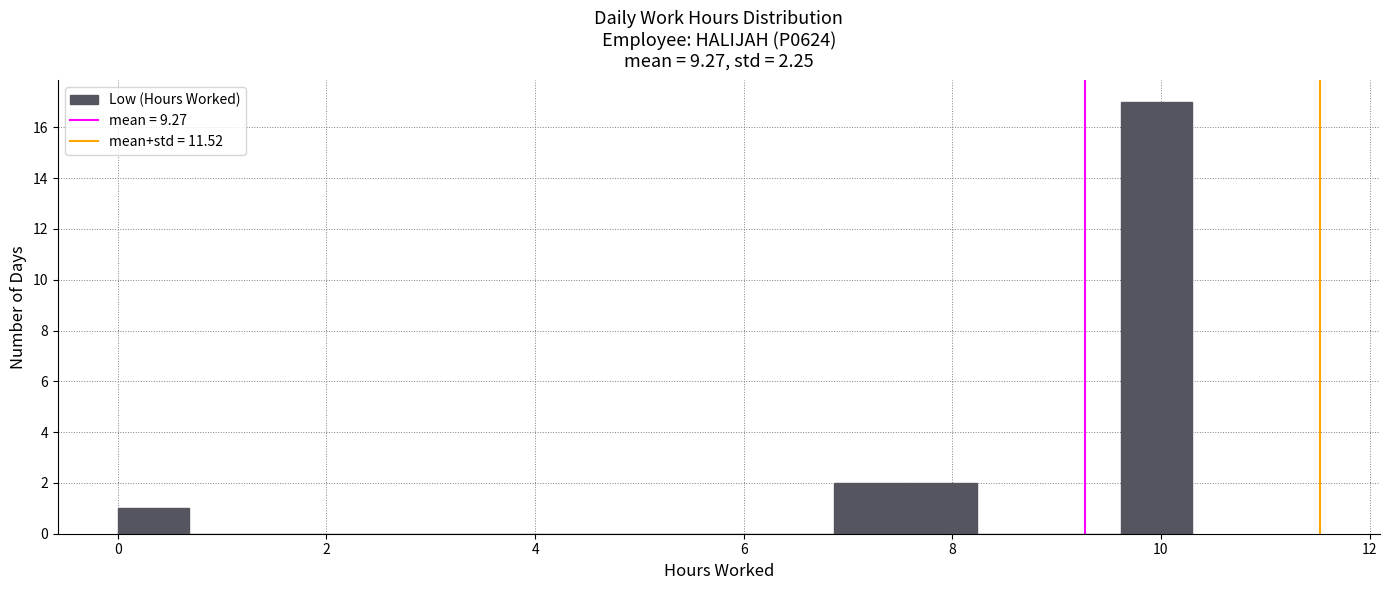

Read against the x-axis, roughly where is the centre of the tallest bar?

10.0